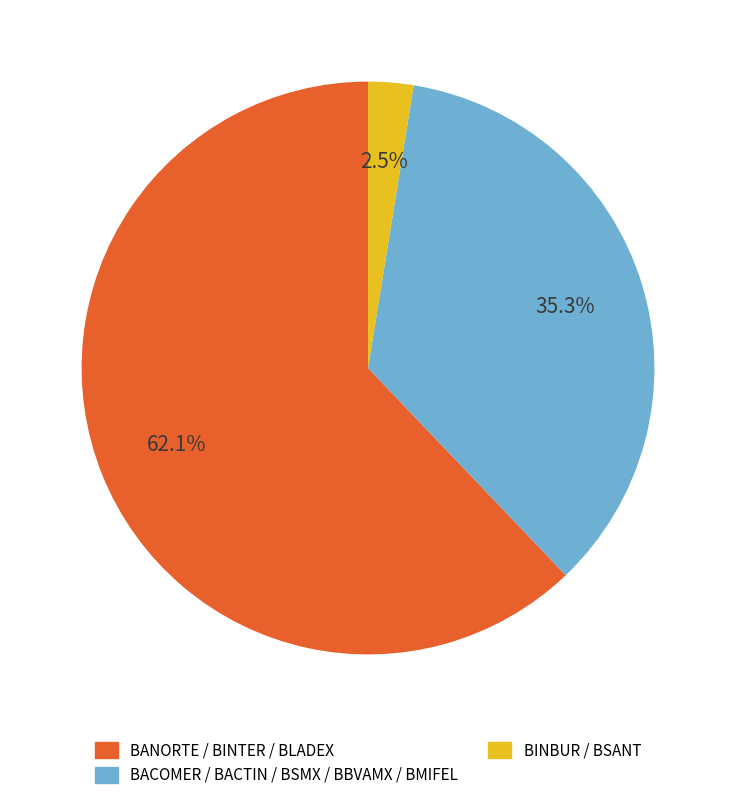

How many segments does this pie chart have?

3